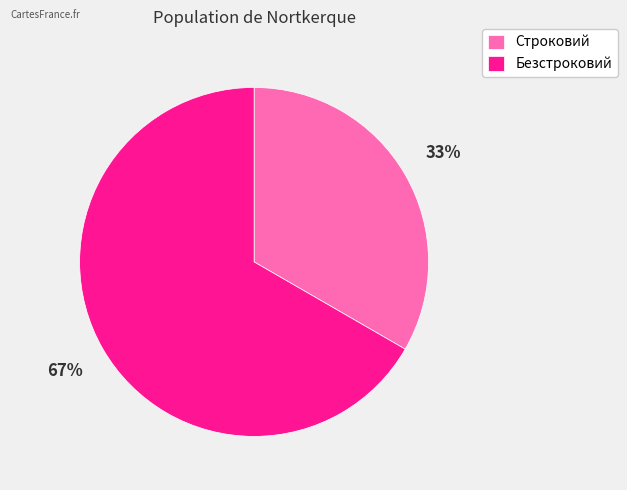

Which category has the smallest portion of the pie?

Строковий